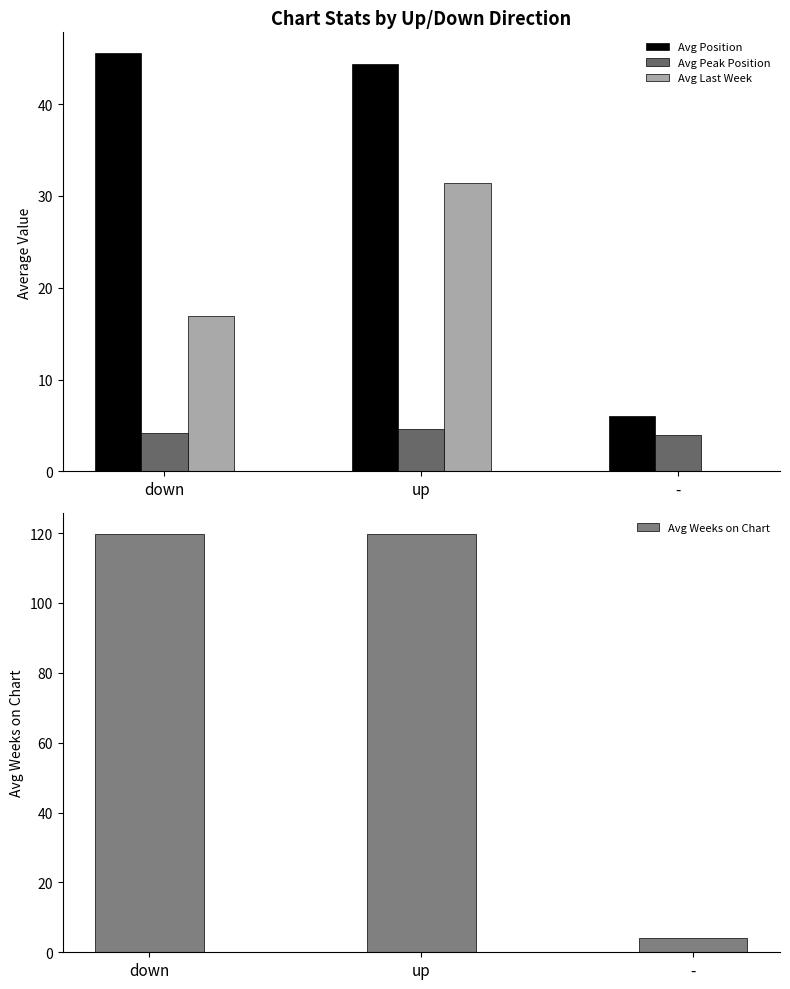

The value of Avg Position at up is 73.9. True or false?

False